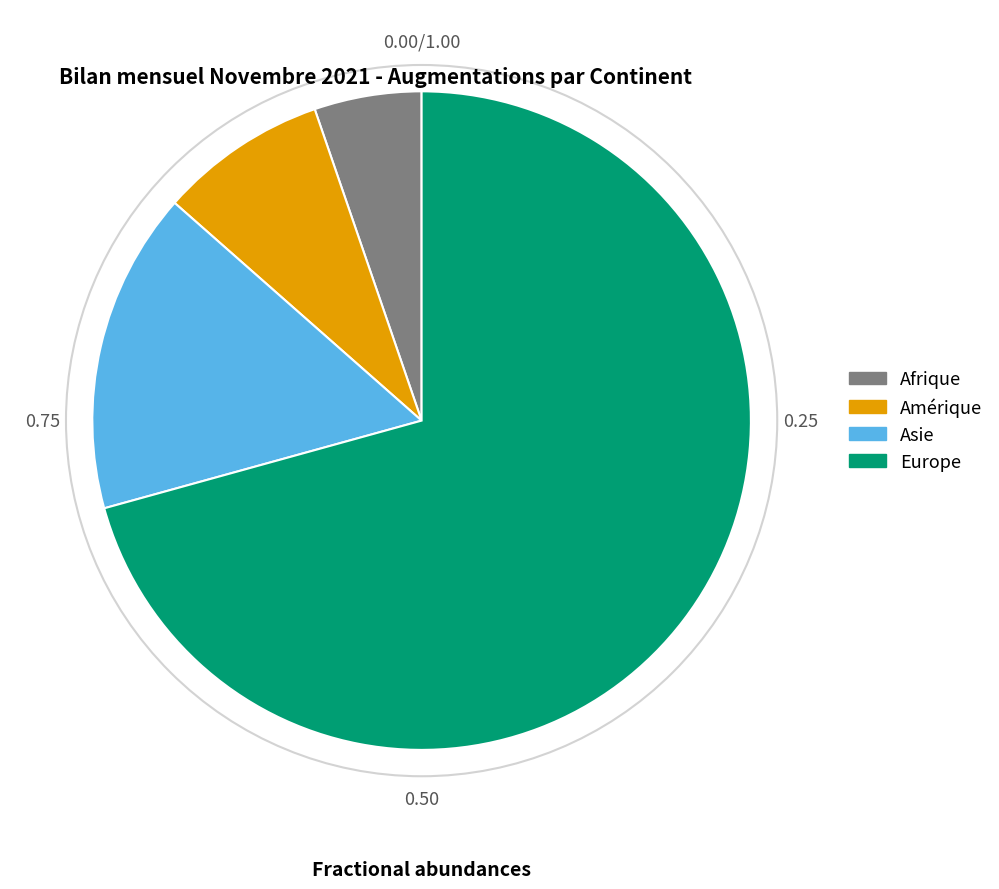

Rank the categories by value from lowest to highest.

Afrique, Amérique, Asie, Europe